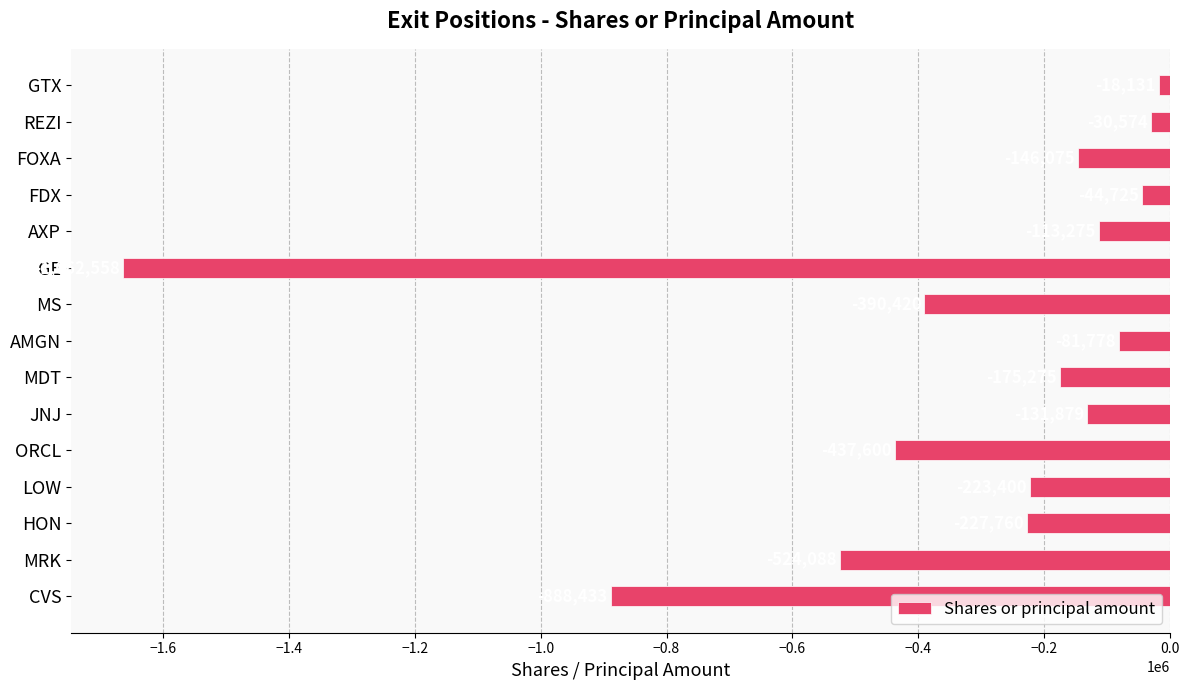

At which category does the chart reach its peak across all series?

GTX